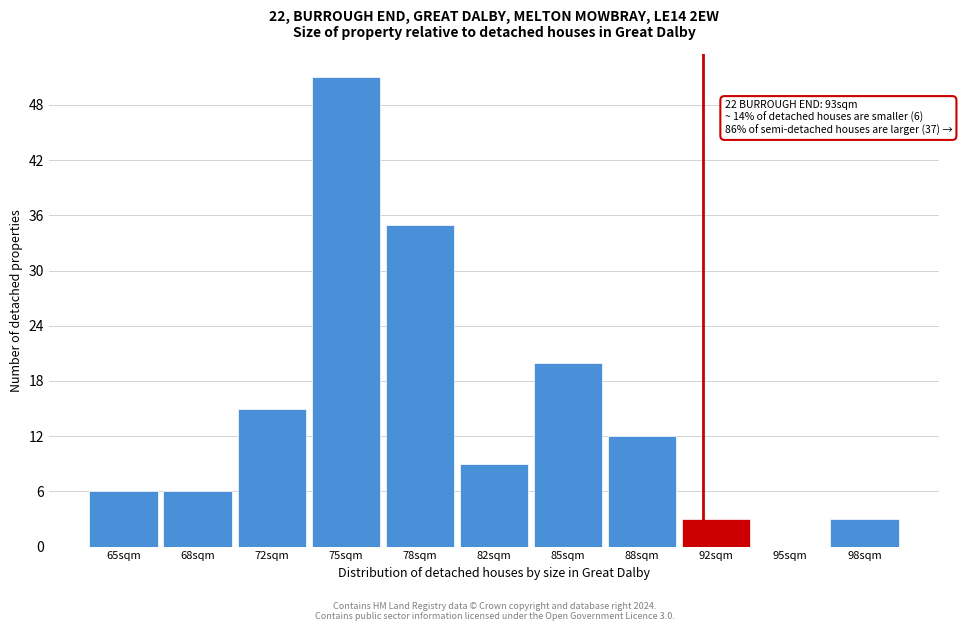

Reading left to right, list all the values displayed in this chart.

65sqm=6	68sqm=6	72sqm=15	75sqm=51	78sqm=35	82sqm=9	85sqm=20	88sqm=12	92sqm=3	95sqm=0	98sqm=3